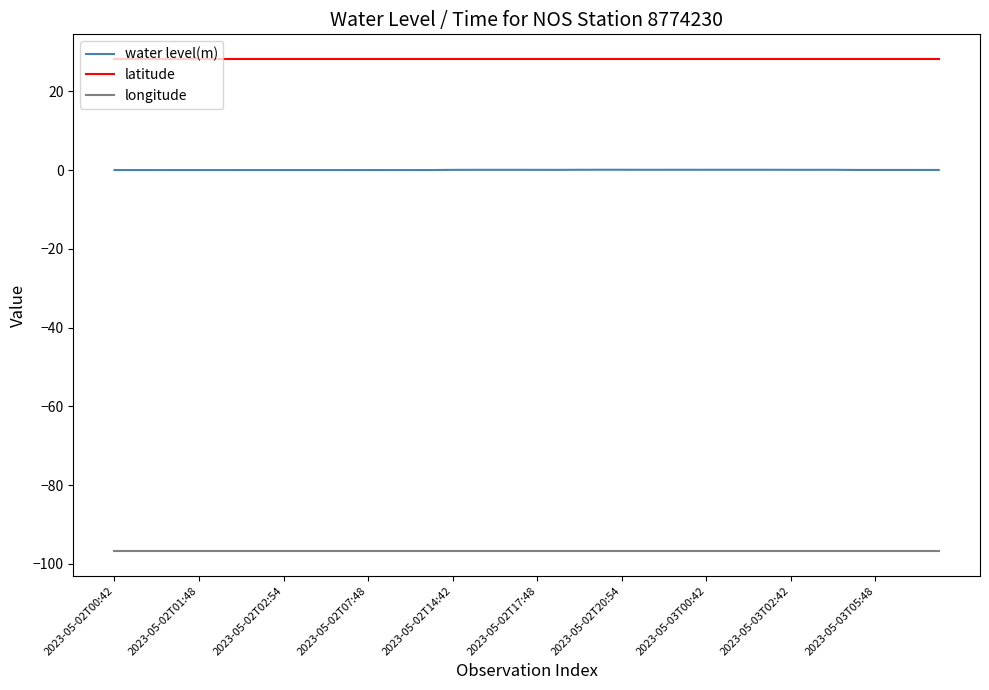

What is the minimum value shown in the chart?

-96.8